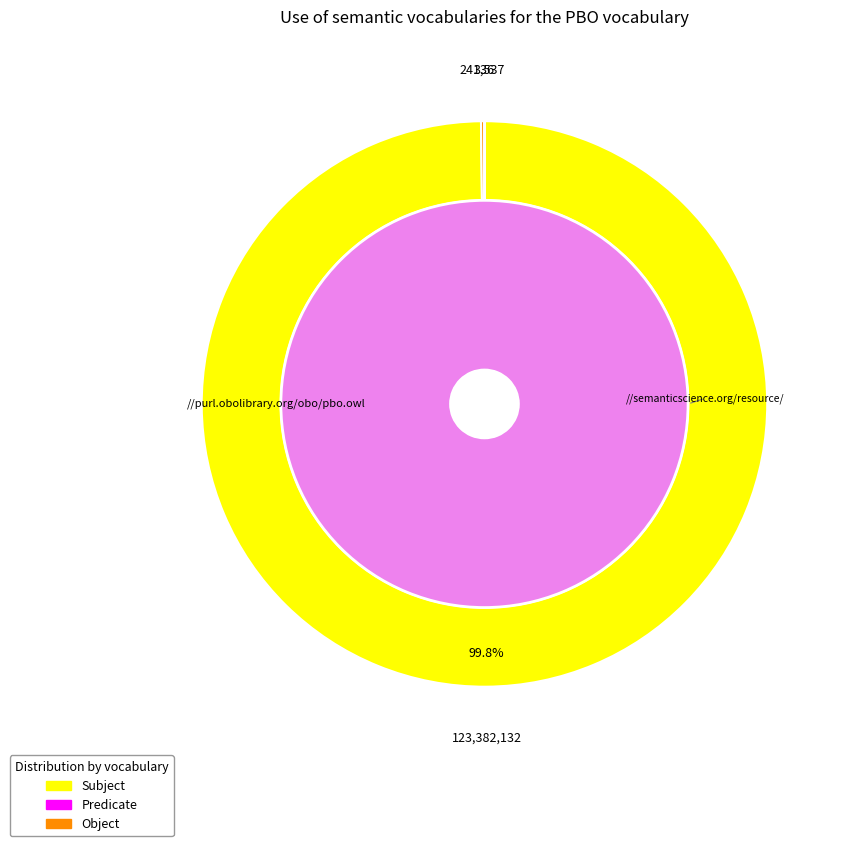

True or false: 20046 accounts for 16% of the total.

False